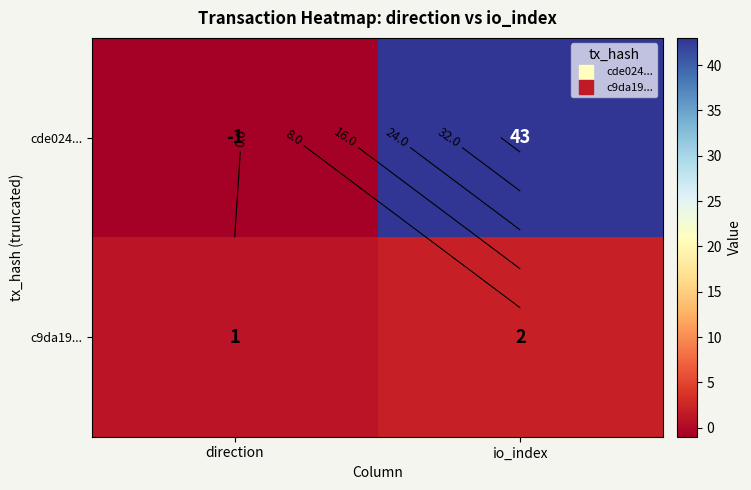

Which series has the largest total across all categories?

cde024...